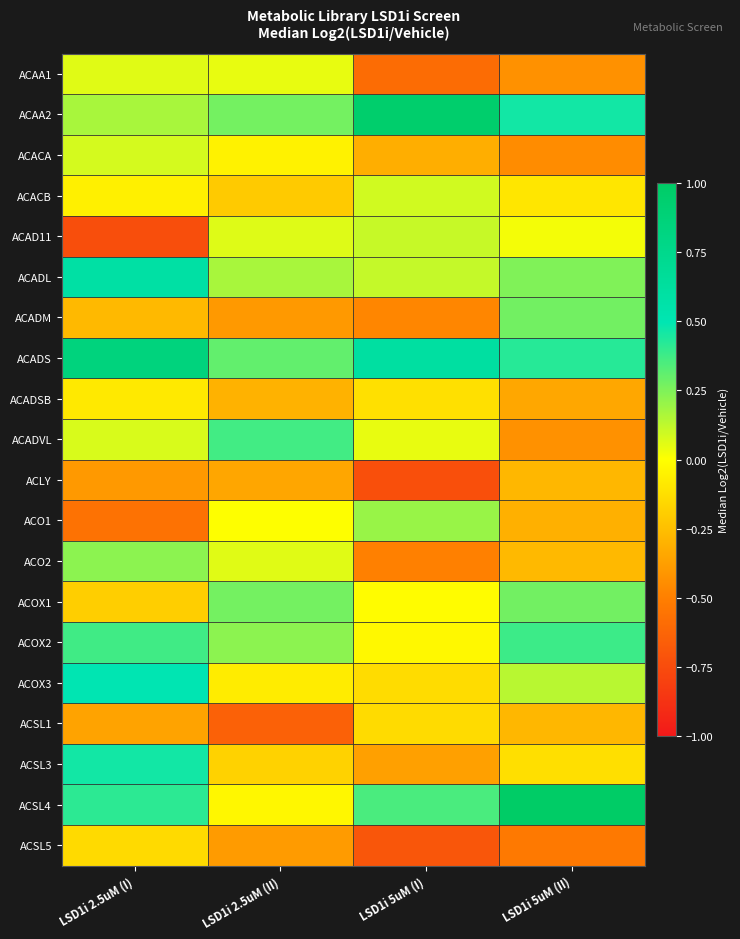

Which series has the largest total across all categories?

ACADS